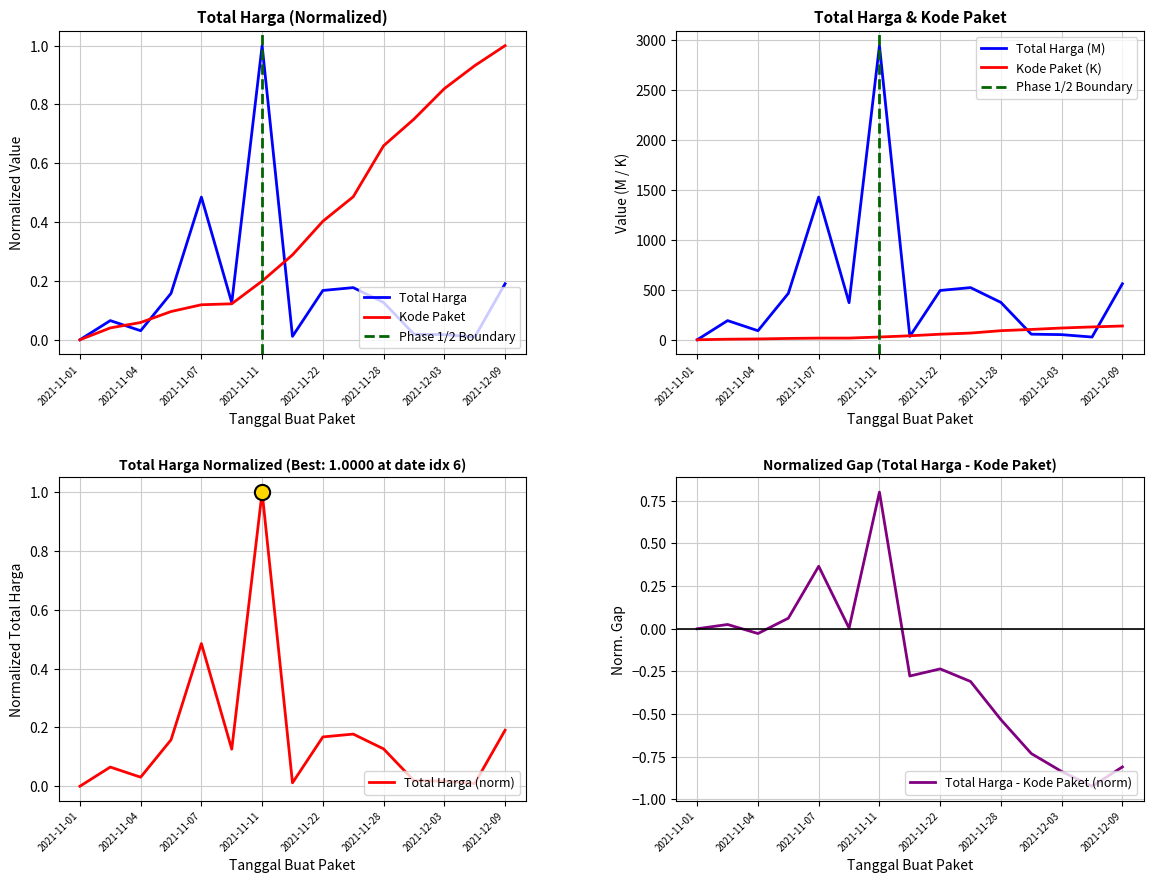

Which series has the widest spread of Y values?

Kode Paket